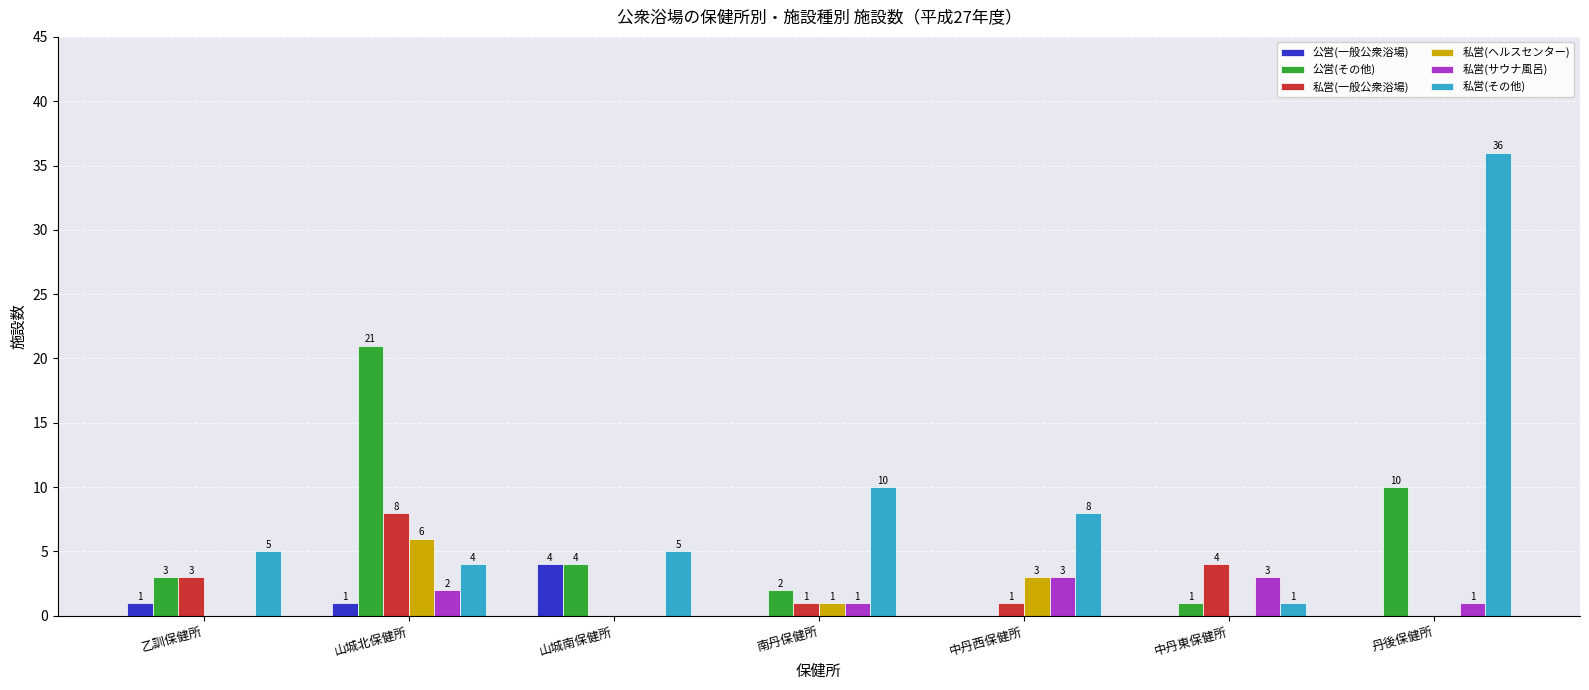

What is the sum of all 私営(ヘルスセンター) values?

10